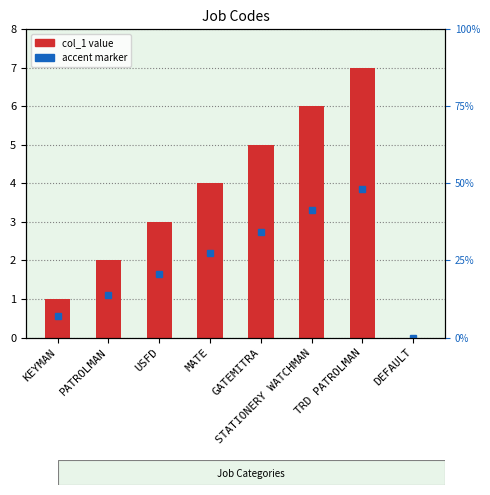

Count the values in the range 2 to 6.

5